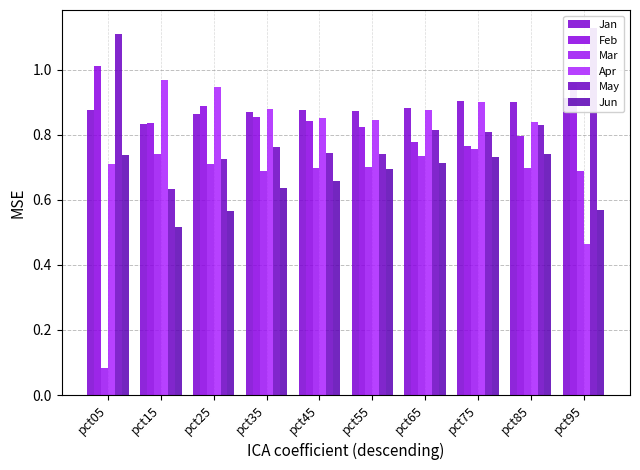

List the series in order of their peak value, lowest first.

Jun, Mar, Jan, Apr, Feb, May